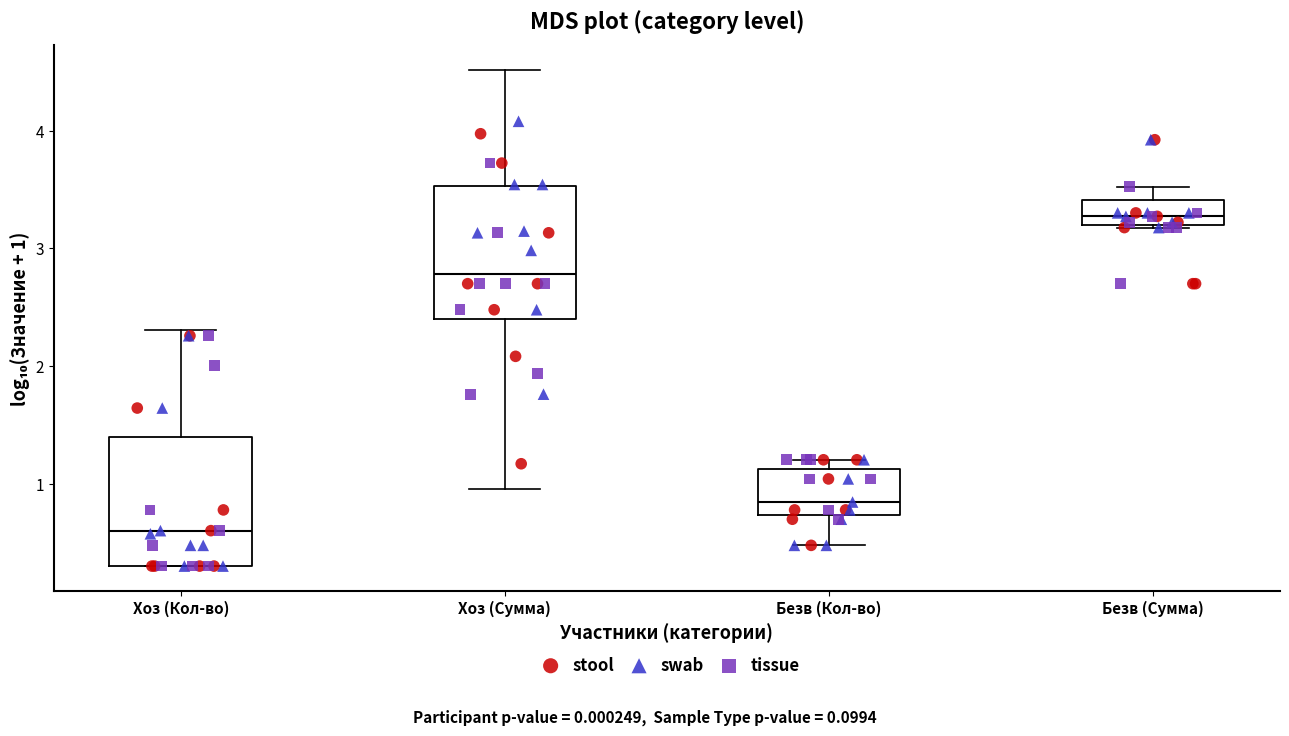

Reading left to right, read every box against the y-axis: the position of its median line, the range the box covers, and the ends of its whiskers. The values are not printed on the chart, so give them approximately, as read against the axis.

Хоз (Кол-во): median 0.6, box 0.3 to 1.4, whiskers 0.3 to 2.3
Хоз (Сумма): median 2.8, box 2.4 to 3.5, whiskers 1.0 to 4.5
Безв (Кол-во): median 0.8, box 0.7 to 1.1, whiskers 0.5 to 1.2
Безв (Сумма): median 3.3, box 3.2 to 3.4, whiskers 3.2 to 3.5